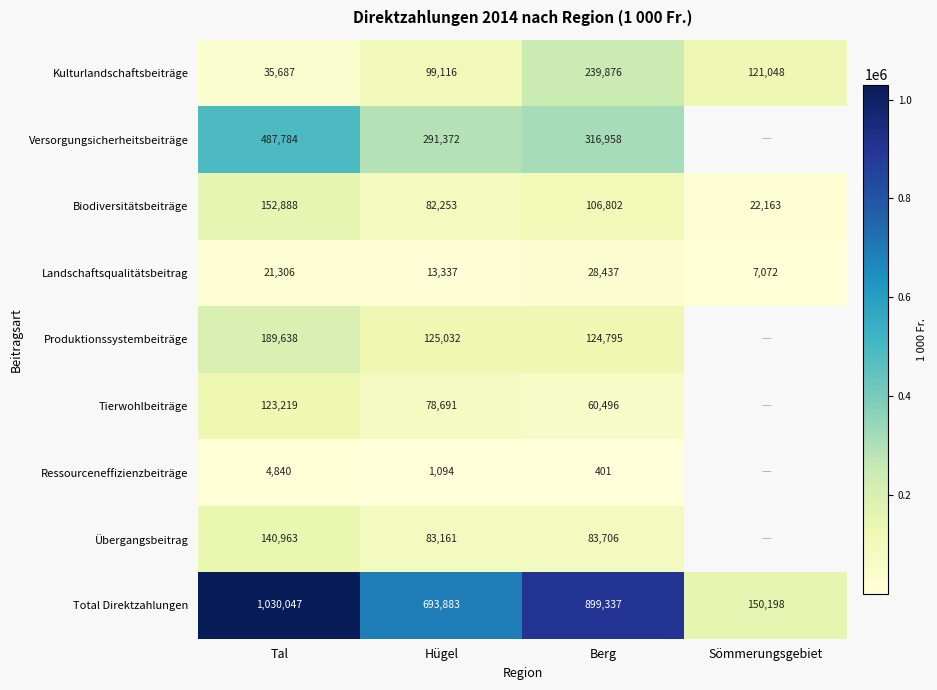

At Berg, list the series in order from largest to smallest.

Total Direktzahlungen, Versorgungsicherheitsbeiträge, Kulturlandschaftsbeiträge, Produktionssystembeiträge, Biodiversitätsbeiträge, Übergangsbeitrag, Tierwohlbeiträge, Landschaftsqualitätsbeitrag, Ressourceneffizienzbeiträge